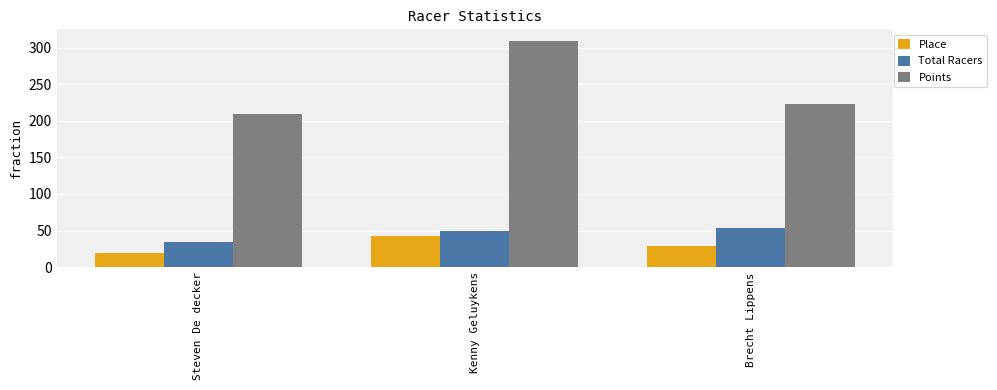

Is it true that Place equals 29.0 at Brecht Lippens?

True